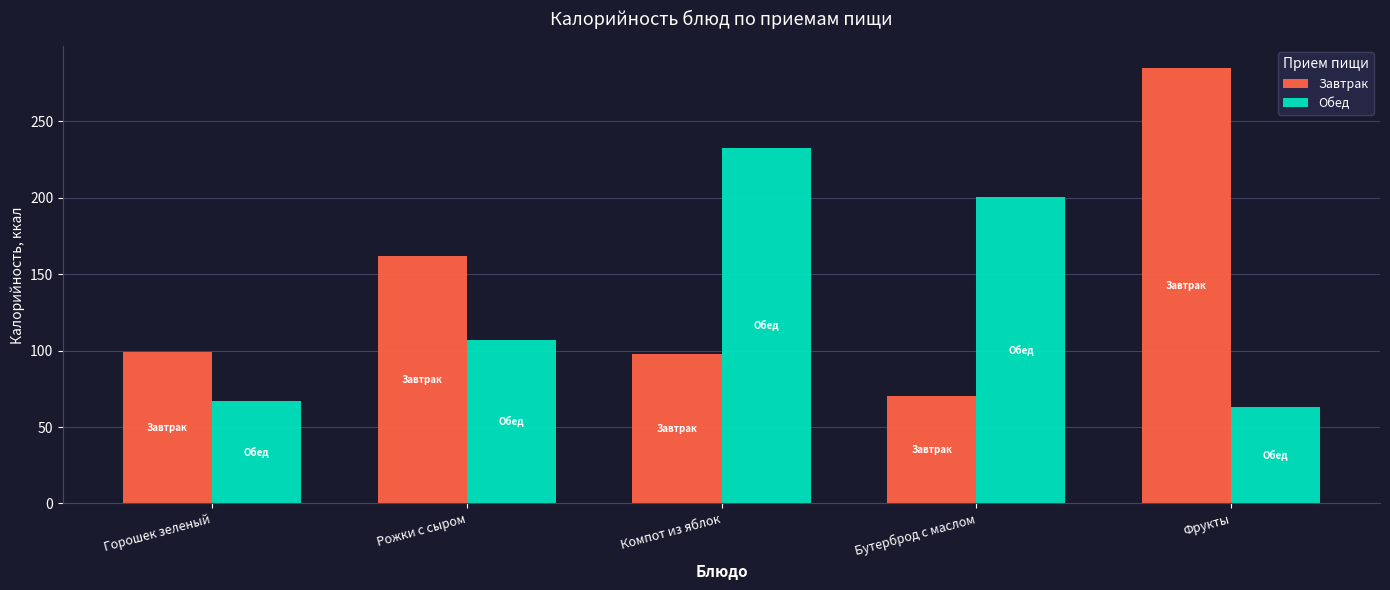

How many categories are shown in the chart?

5